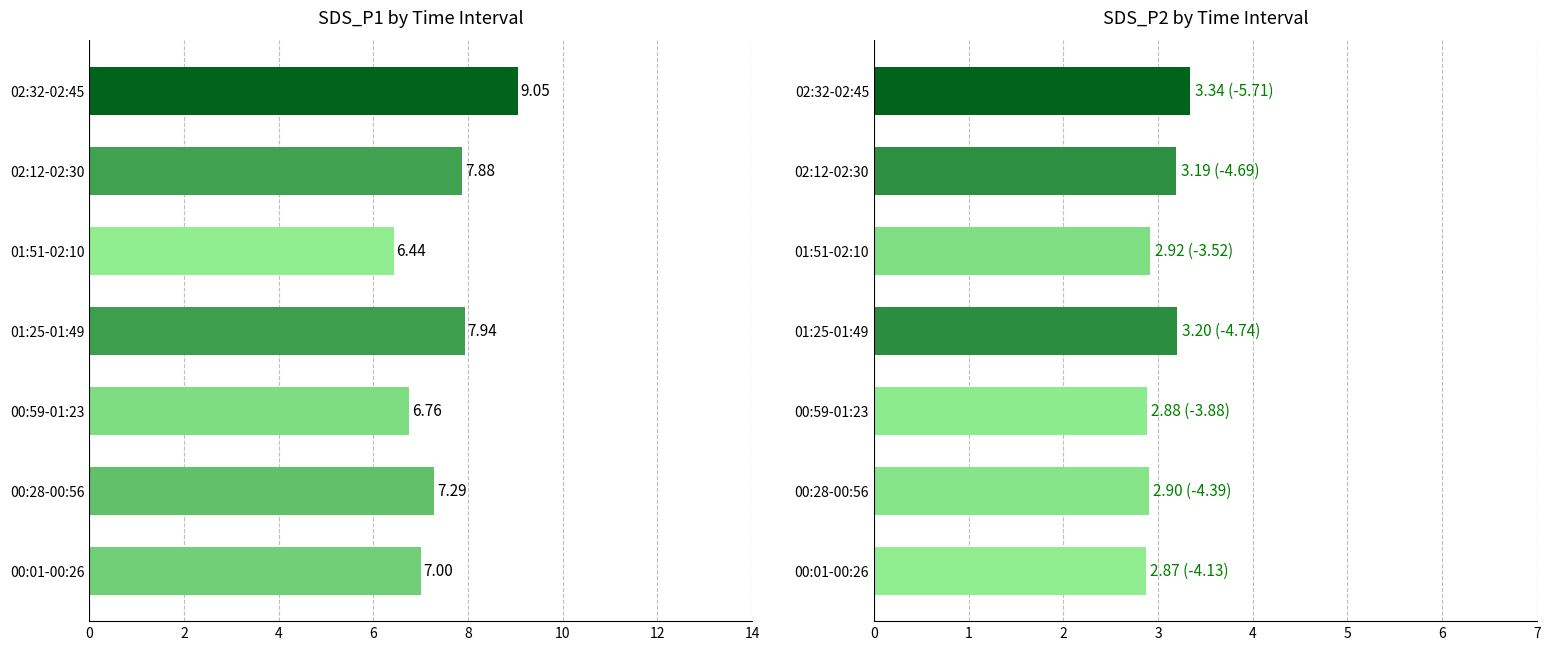

Reading right to left, extract all data points from this chart.

SDS_P1: 9.1	7.9	6.4	7.9	6.8	7.3	7.0
SDS_P2: 3.3	3.2	2.9	3.2	2.9	2.9	2.9